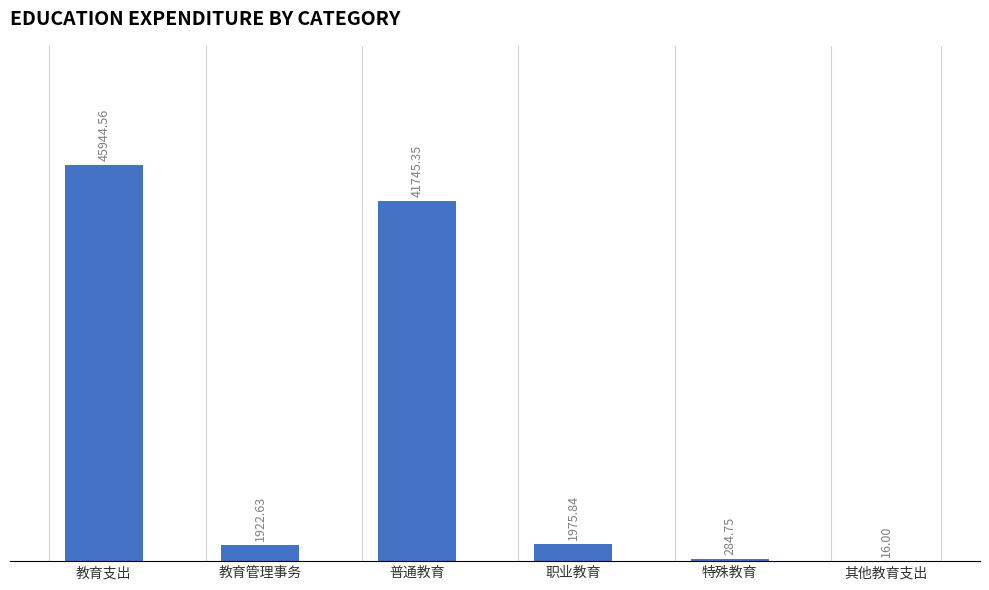

What is the sum of all values?

91889.1